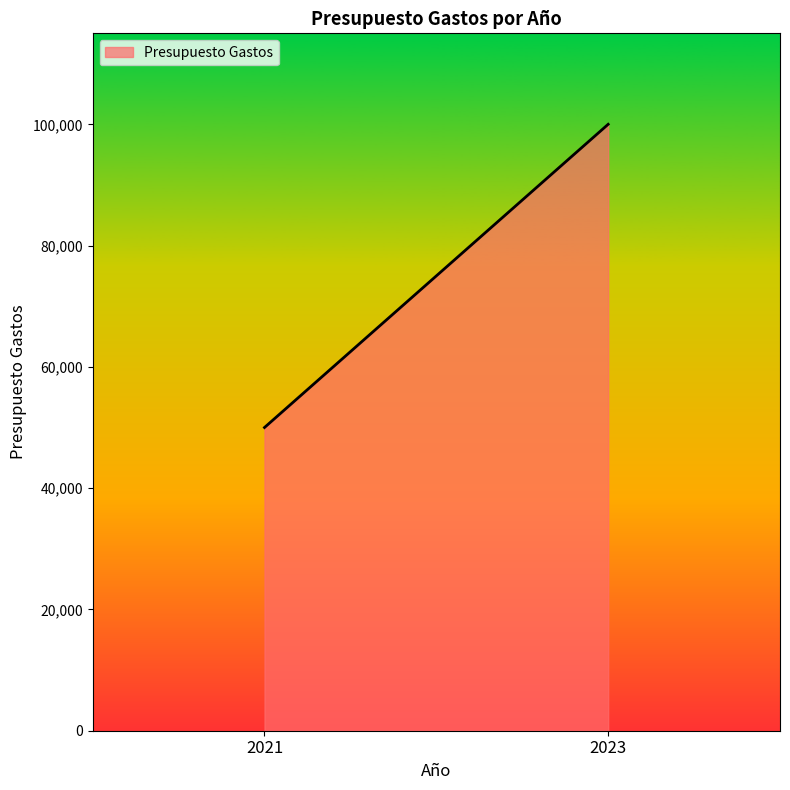

Reading right to left, transcribe all the data shown in this chart.

100000	50000